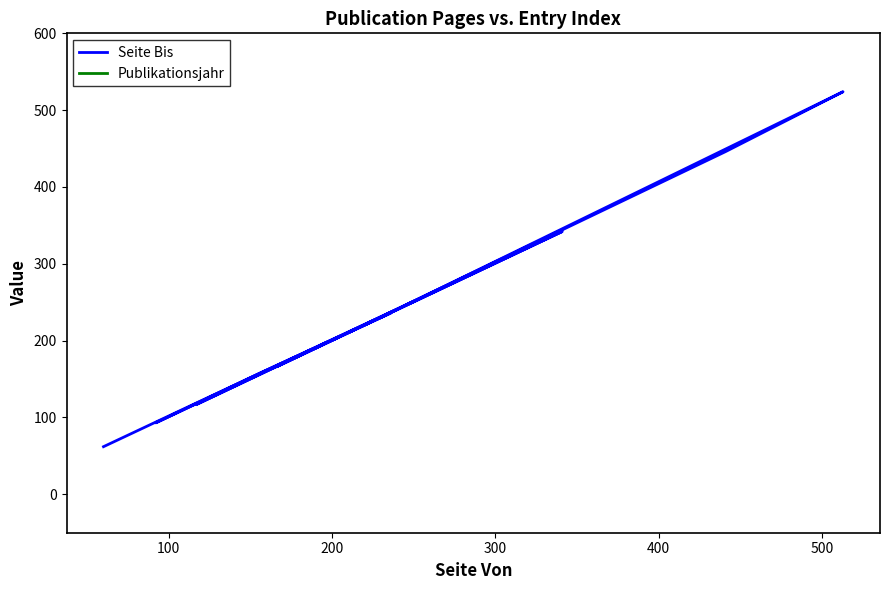

Is it true that Seite Bis equals 631 at 200?

False